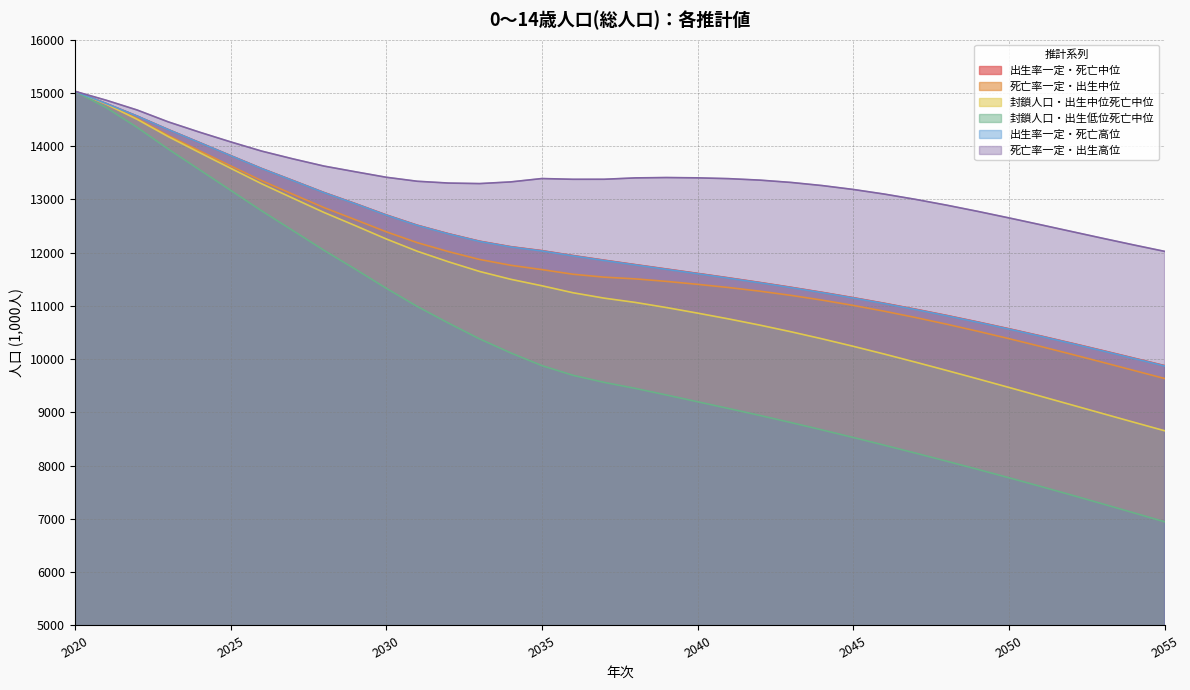

Which series has the largest total across all categories?

死亡率一定・出生高位